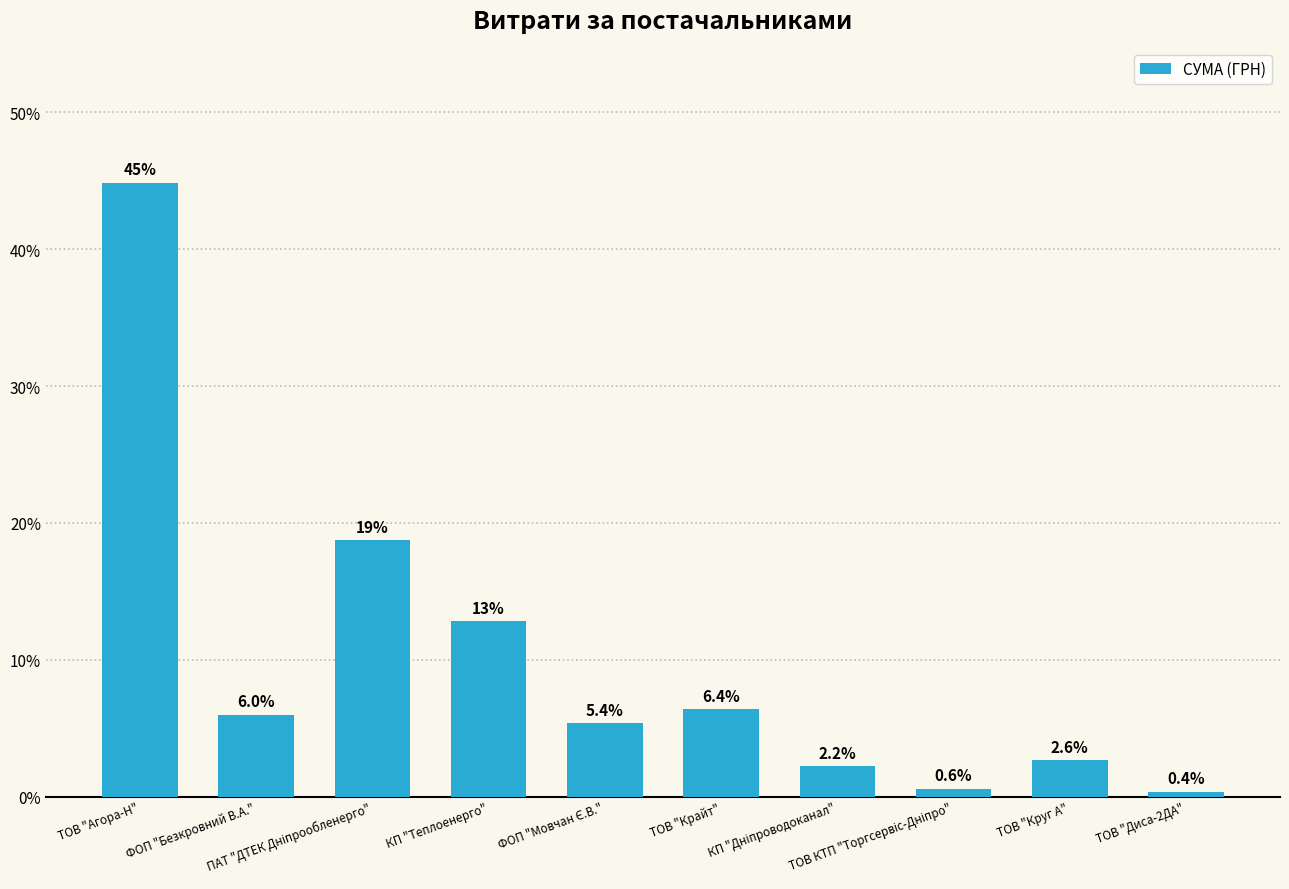

Reading left to right, extract all data points from this chart.

44.9	6.0	18.7	12.8	5.4	6.4	2.2	0.6	2.6	0.4